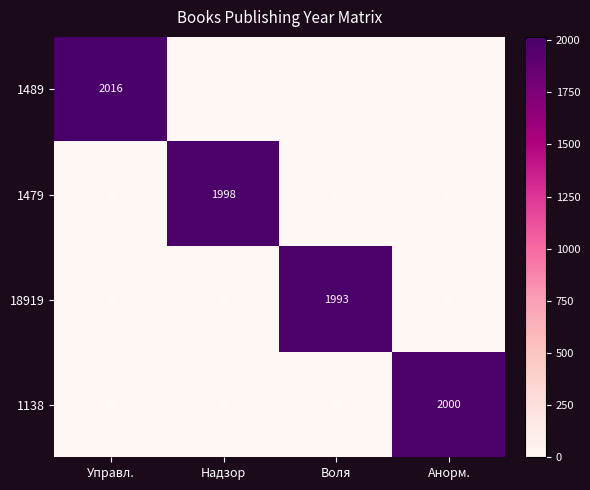

Between Надзор and Анорм., which series saw the biggest shift?

1138